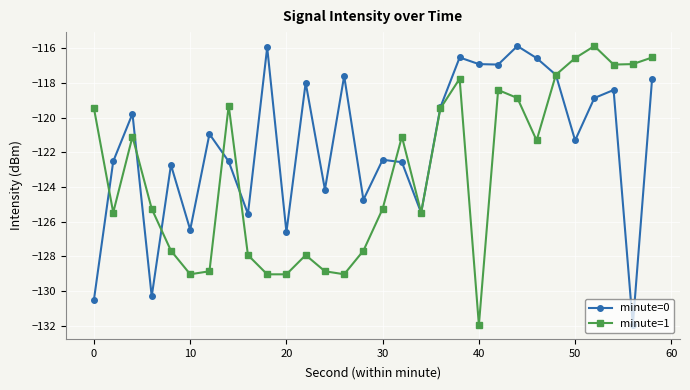

What is the difference between the second highest and second lowest values in the minute=0 series?

14.5